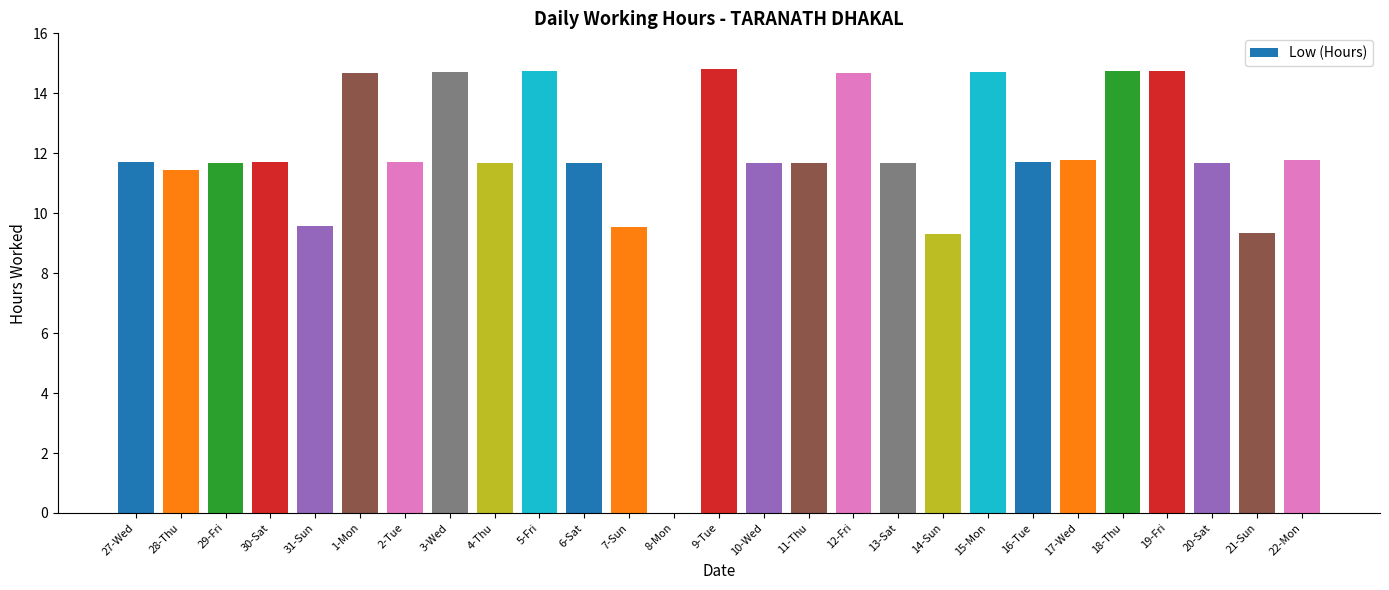

What is the ratio of the value at 28-Thu to the value at 10-Wed?

1.0